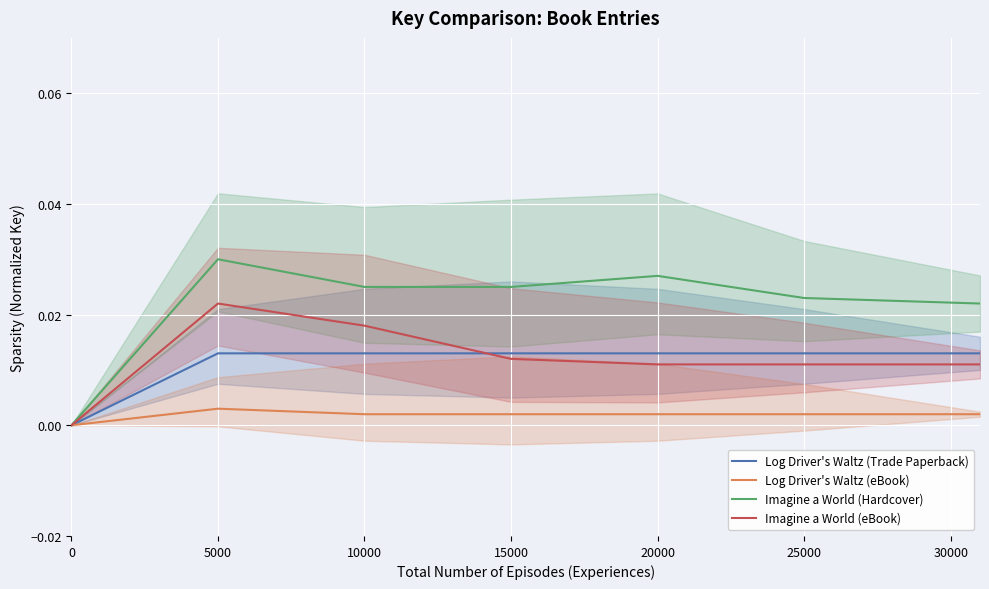

At which category is the sum across all series the highest?

5000